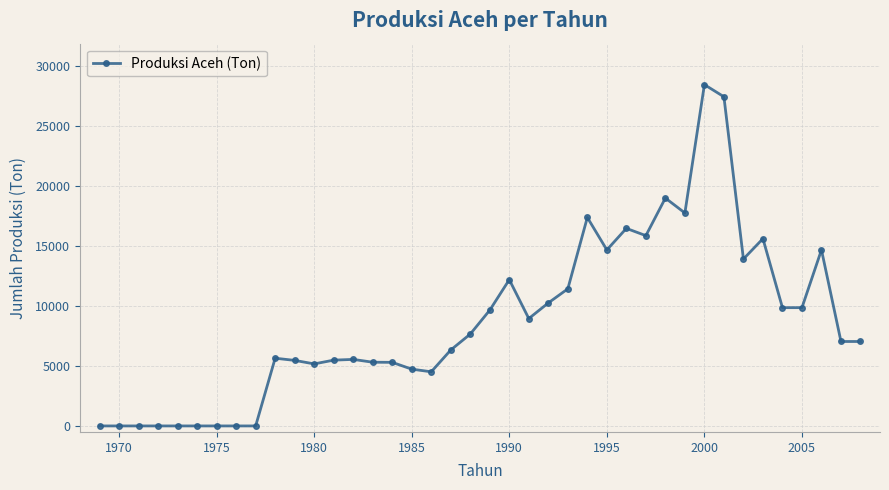

What is the greatest value displayed?

28420